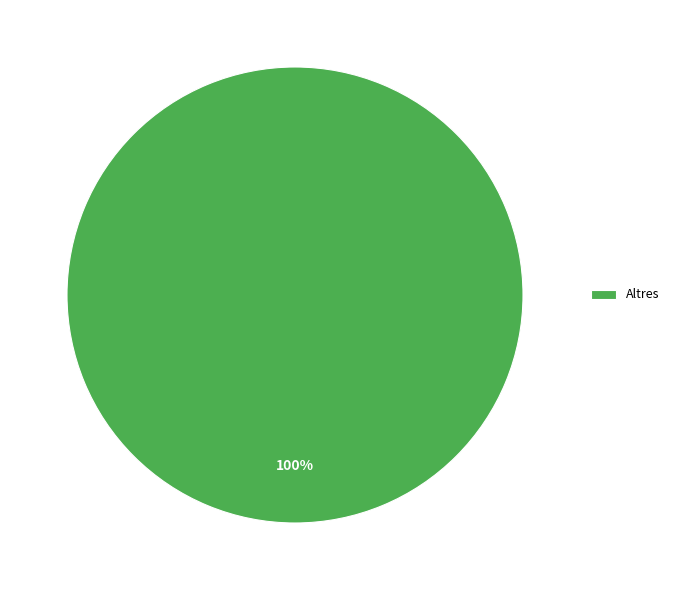

Is it true that Altres is 100% of the pie?

True